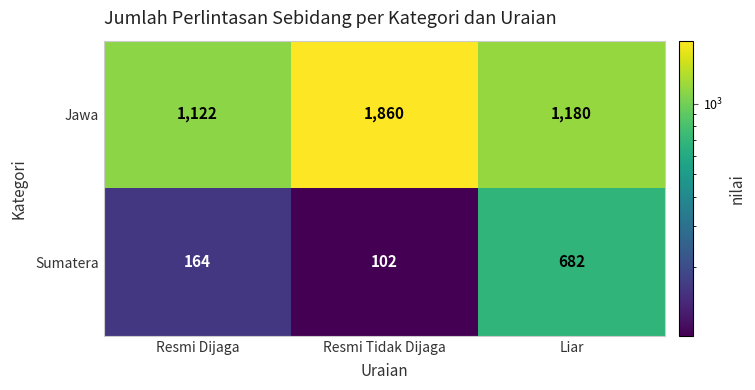

Which series changed the most between Resmi Tidak Dijaga and Liar?

Jawa